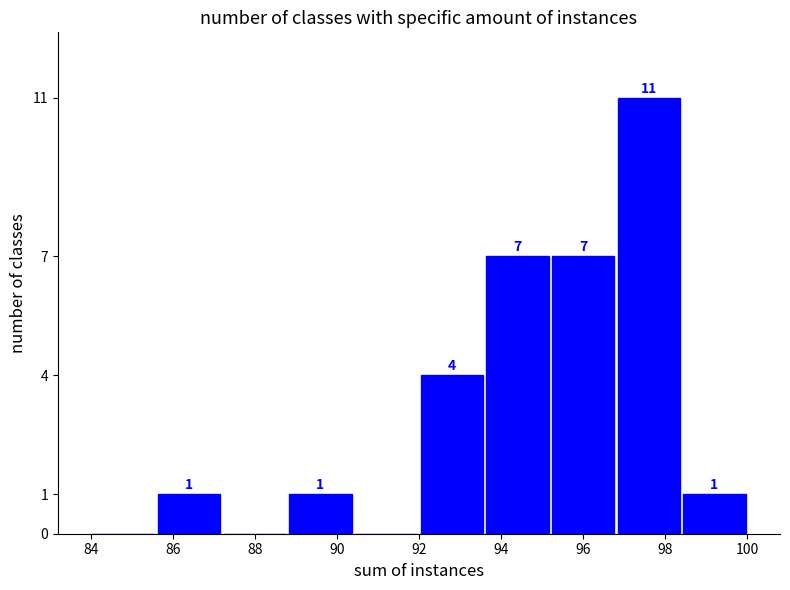

Which range on the x-axis has the tallest bar?

96.8 to 98.4